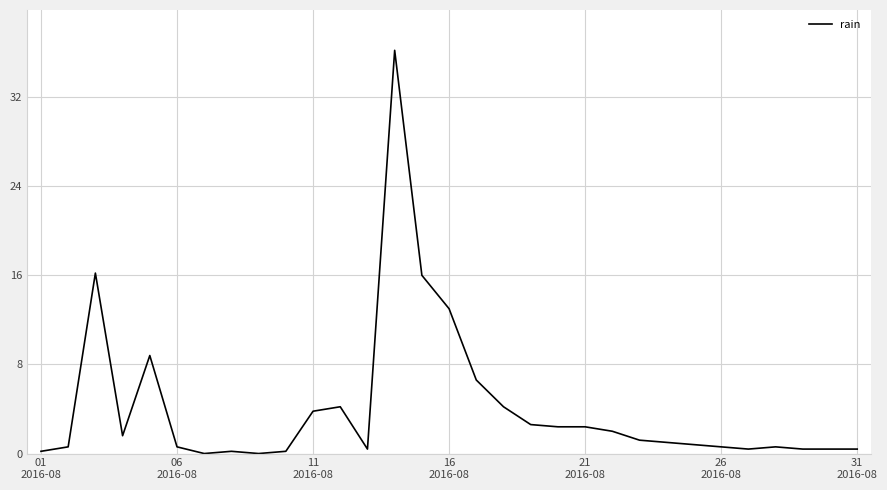

What is the greatest value displayed?

36.2